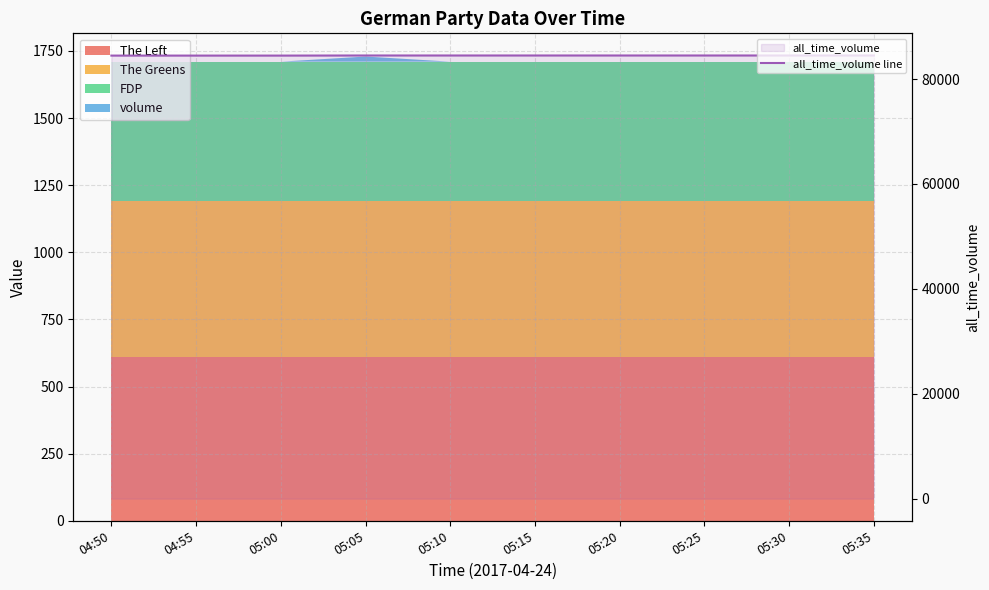

True or false: the data shows 39830 at 05:00.

False